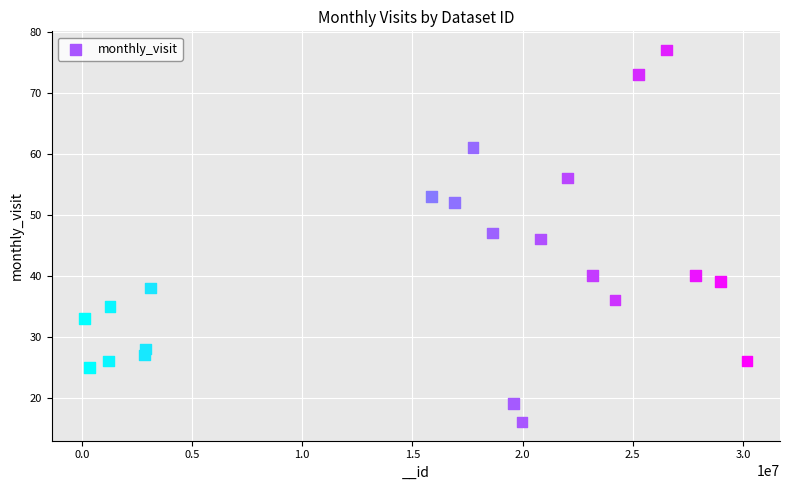

What is the range of Y values (max minus min)?

61